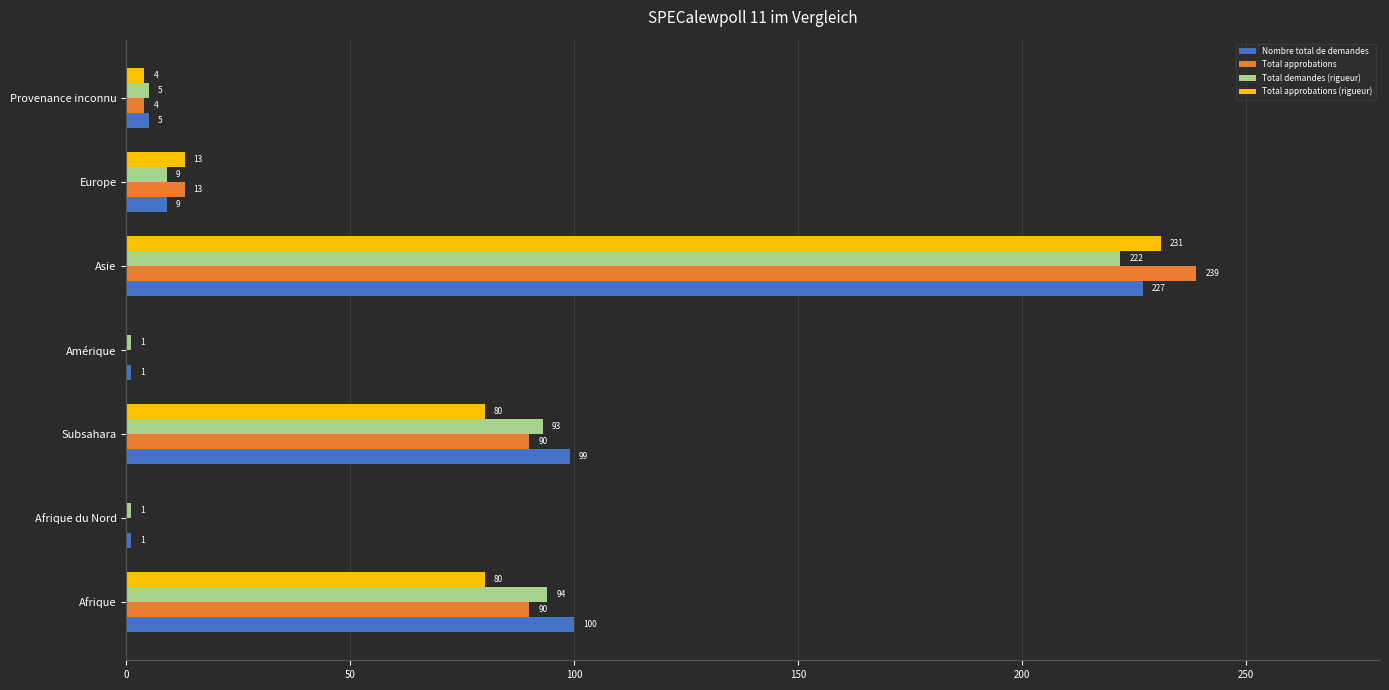

At which category is the sum across all series the highest?

Asie